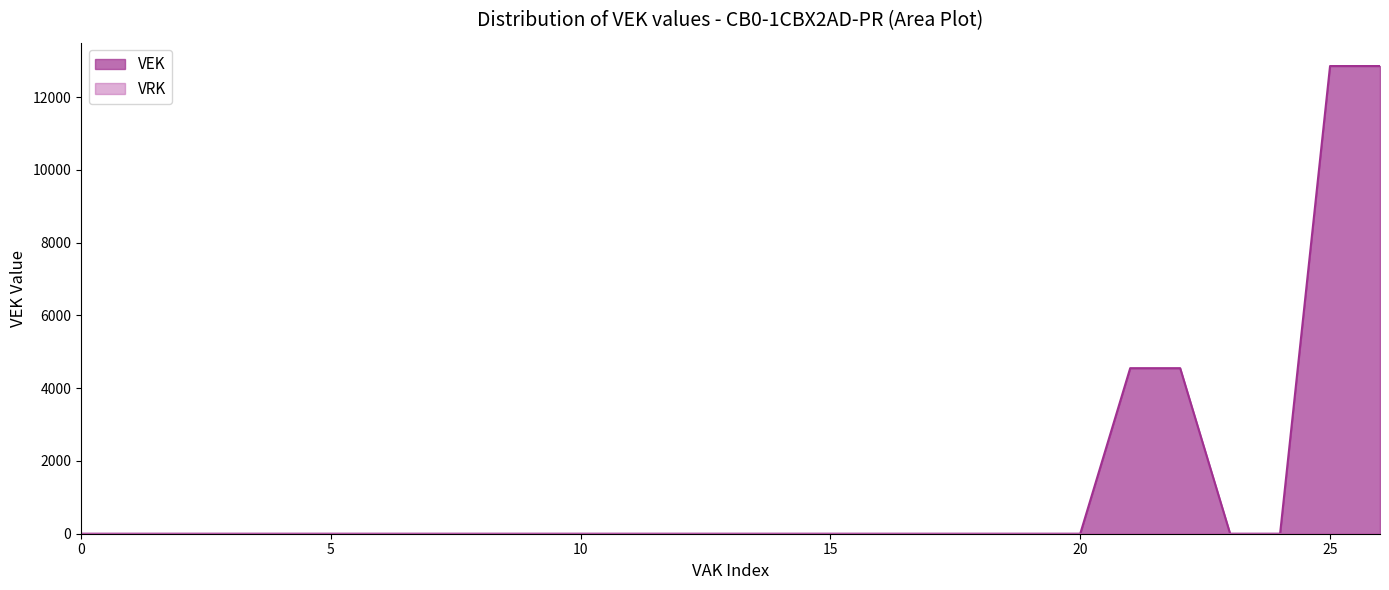

True or false: the data has more than 2 interior local peaks.

False